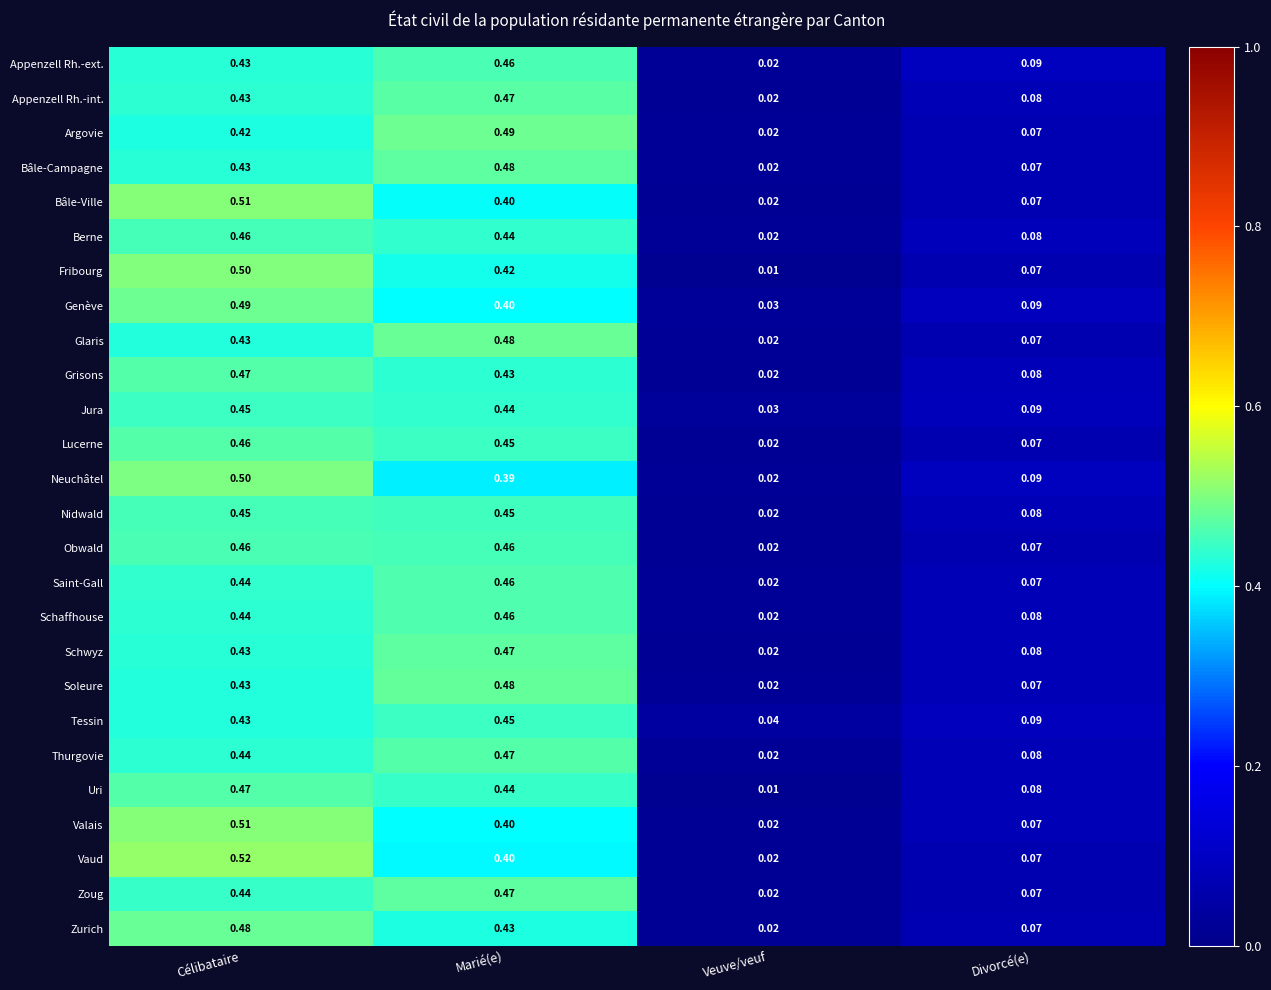

What is the total value across all series at Célibataire?

11.9